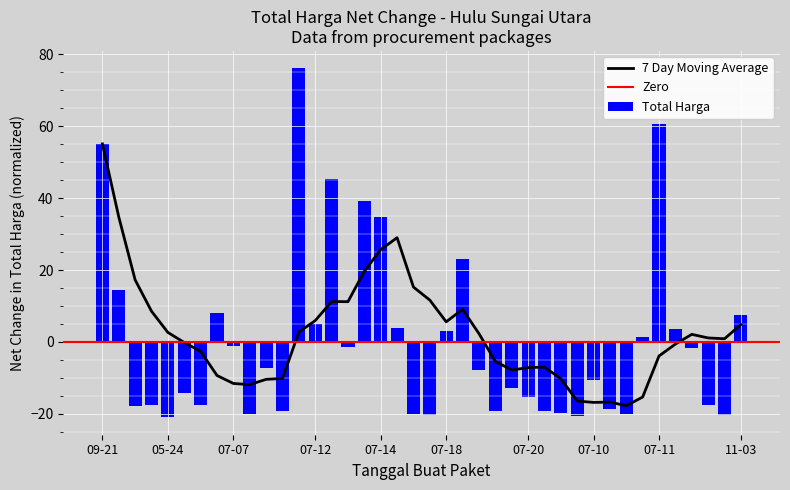

What is the lowest value of the Total Harga series?

-20.9